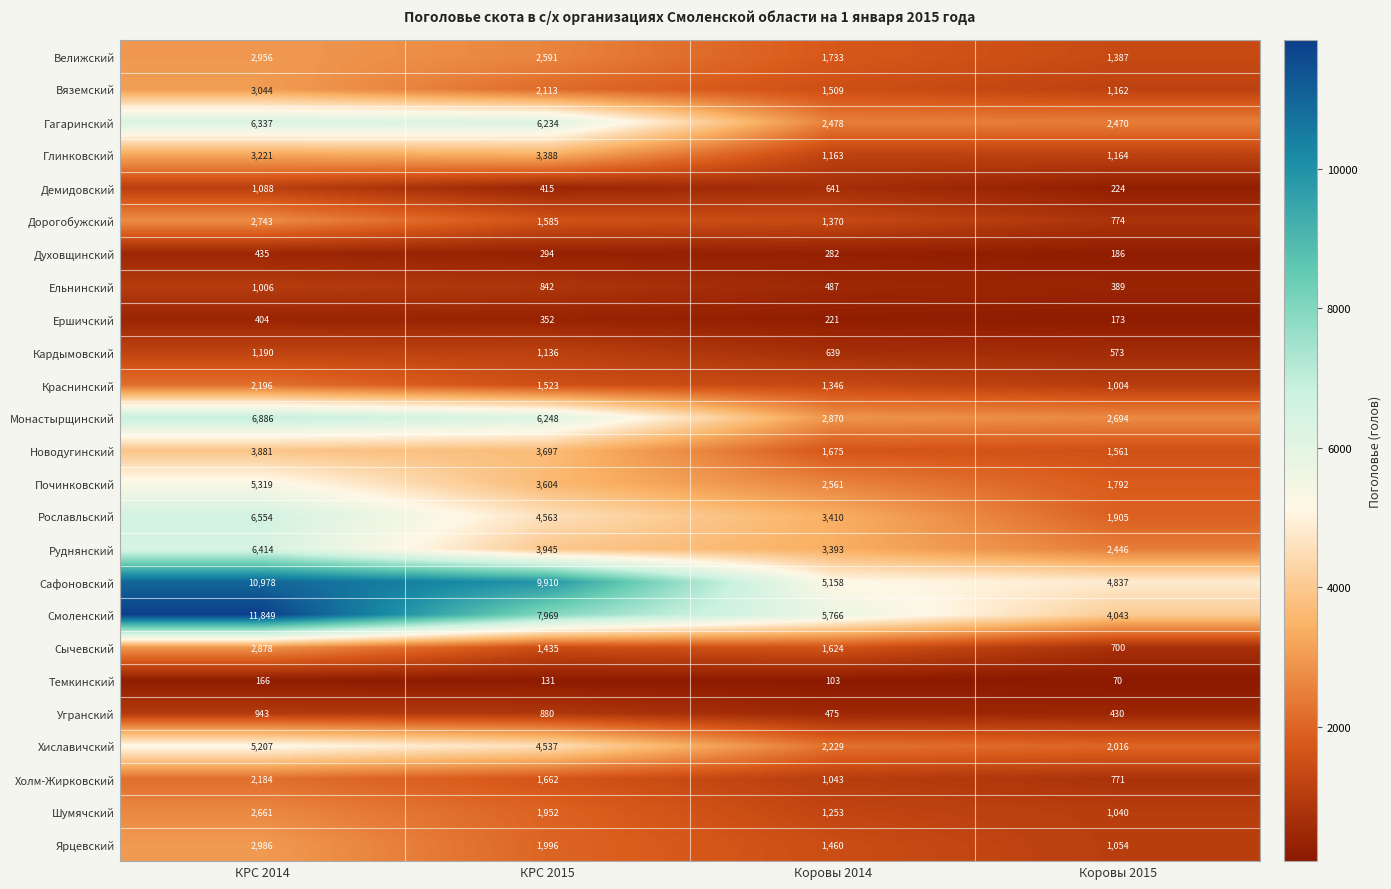

Which series changed the most between КРС 2015 and Коровы 2015?

Сафоновский